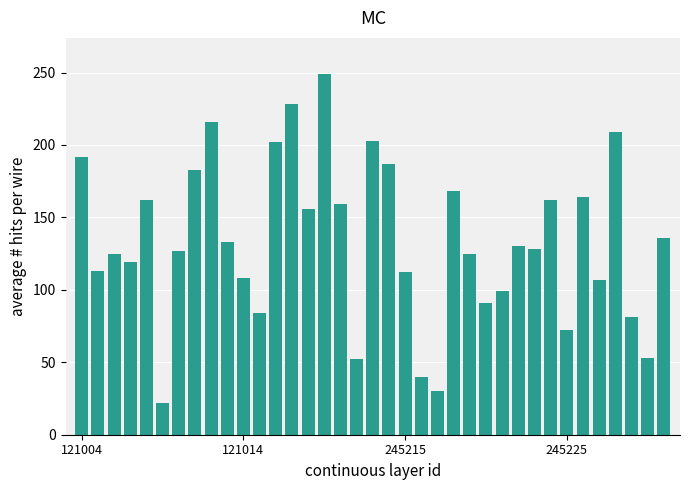

What is the value of the 12th bar from the left?

84